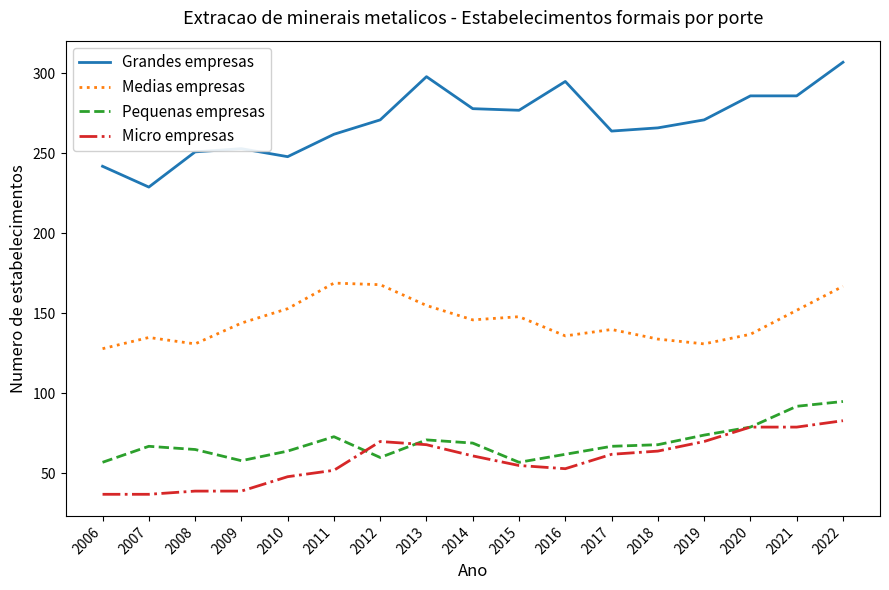

True or false: Pequenas empresas and Micro empresas cross at least once.

True